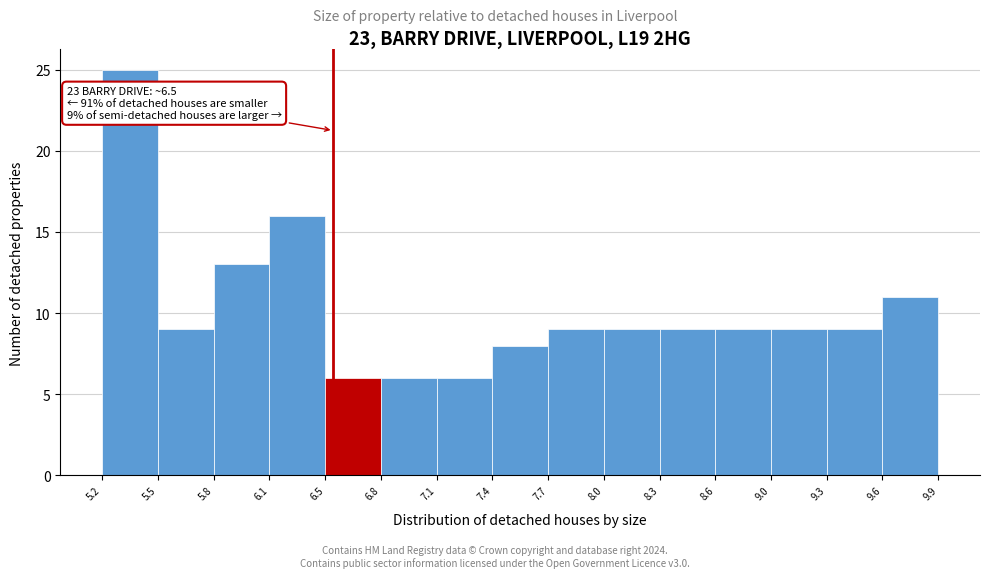

Which range on the x-axis has the tallest bar?

5.2 to 5.5